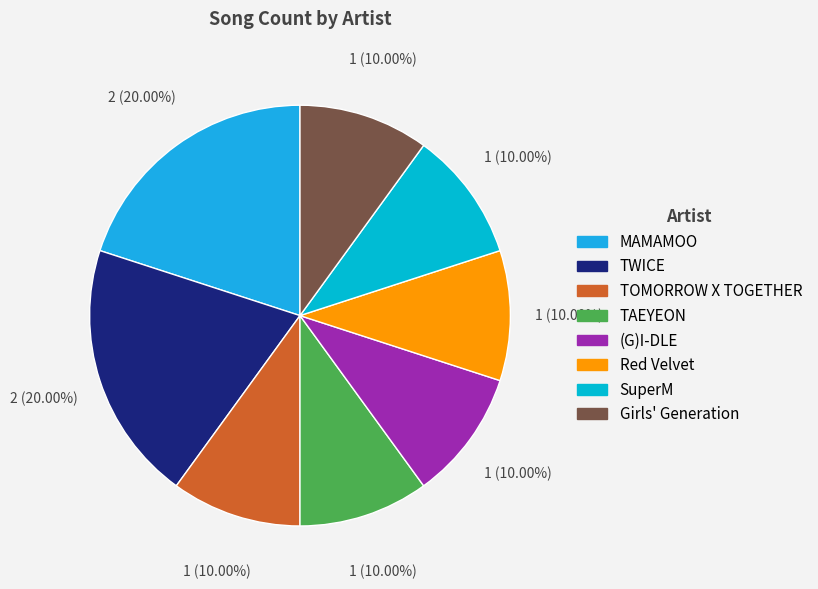

To the nearest percent, what portion does SuperM represent?

10%